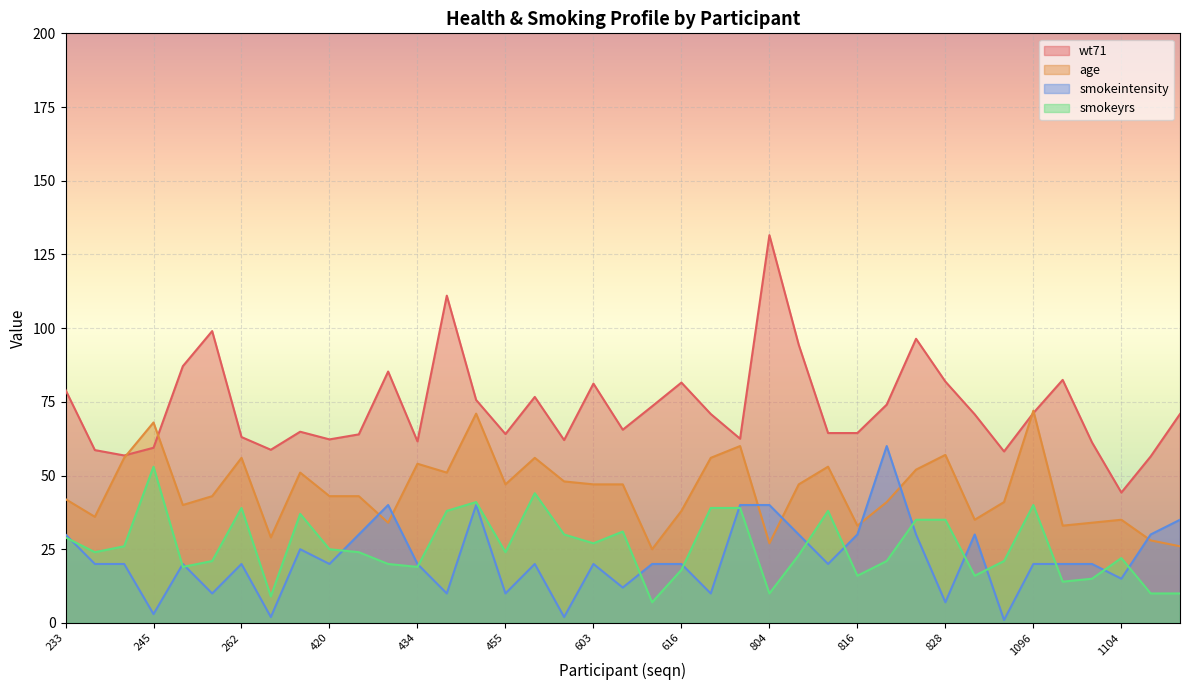

What is the sum of the wt71 values at 262 and 1103?

124.3